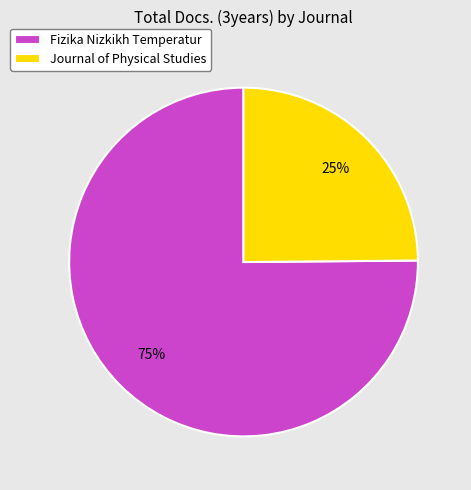

Which slice is the smallest?

Journal of Physical Studies